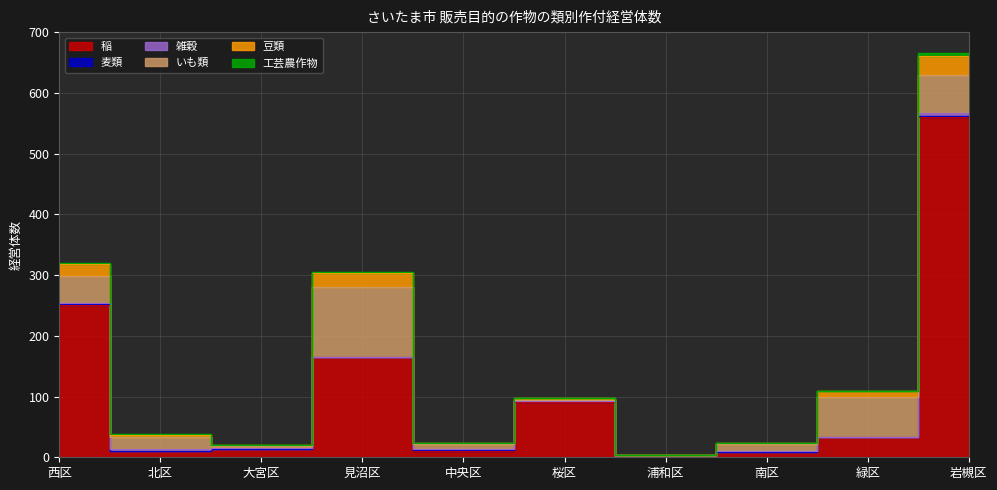

Is it true that 豆類 equals 19 at 岩槻区?

False